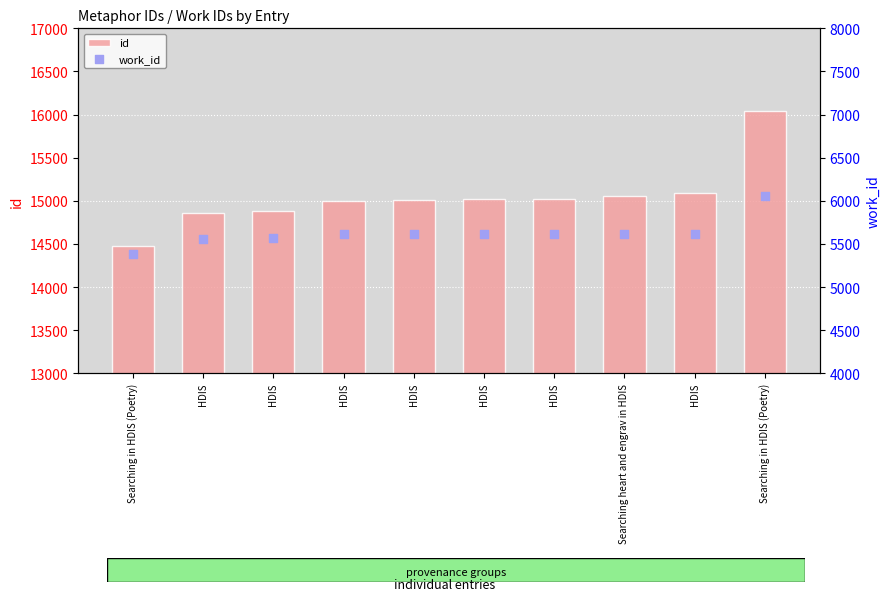

At which category is the sum across all series the highest?

Searching in HDIS (Poetry)